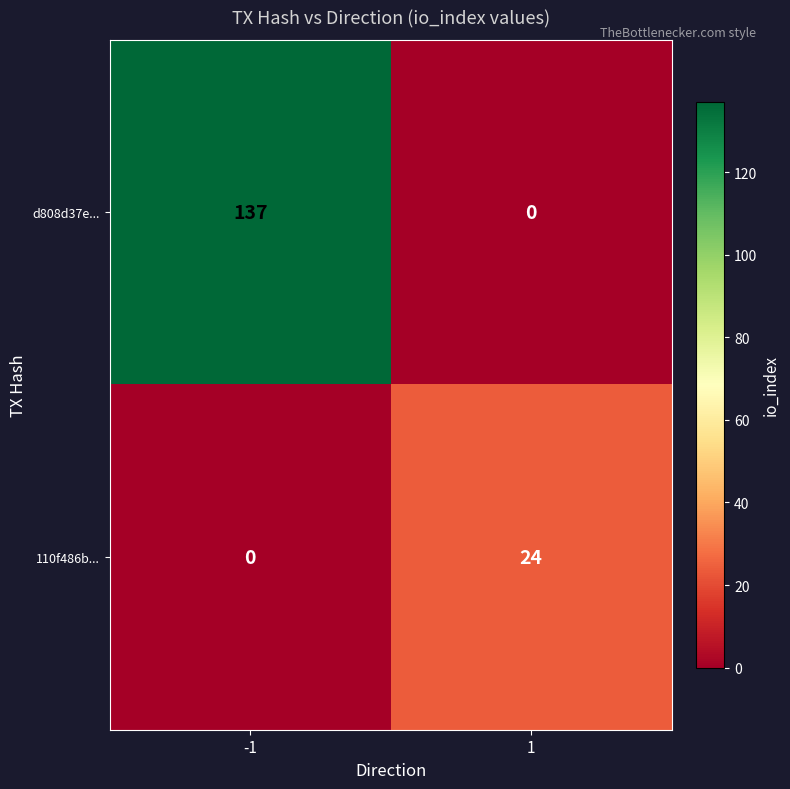

Which series has the largest range (max minus min)?

d808d37e...